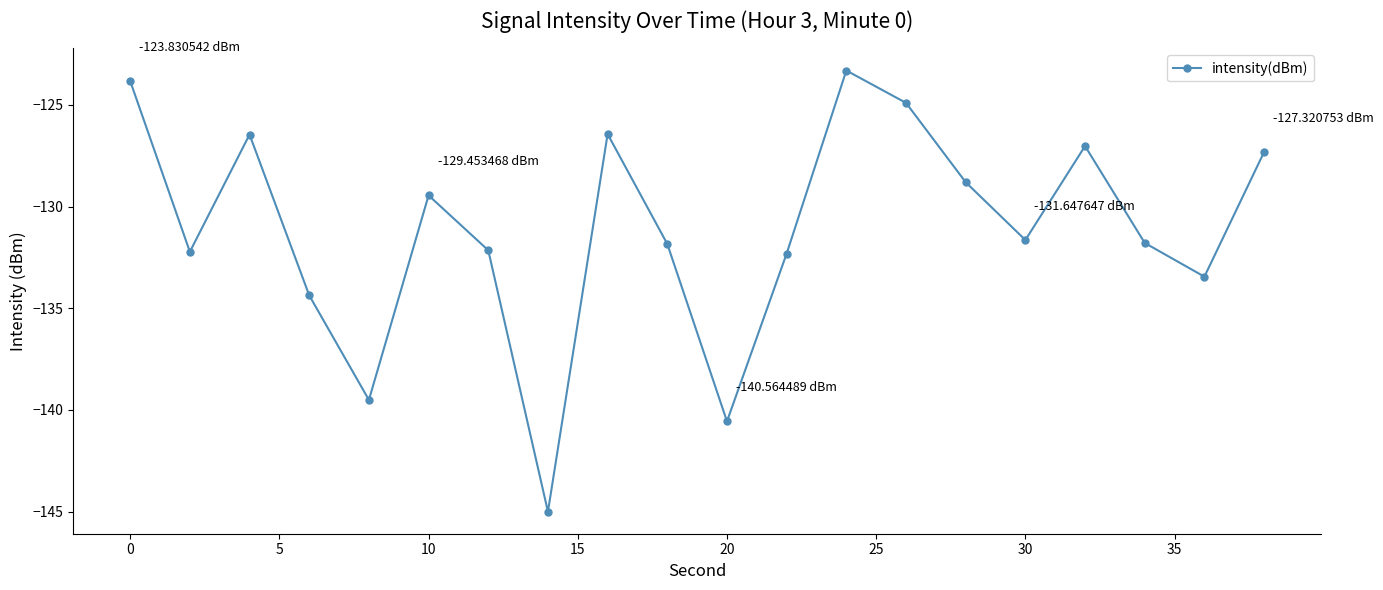

What is the difference between the maximum and minimum values?

21.7